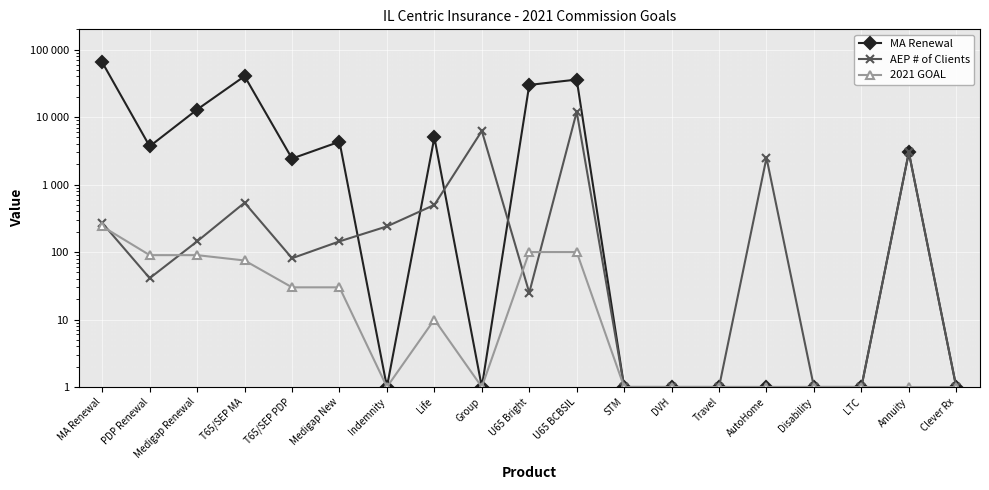

What is the maximum value for MA Renewal?

64800